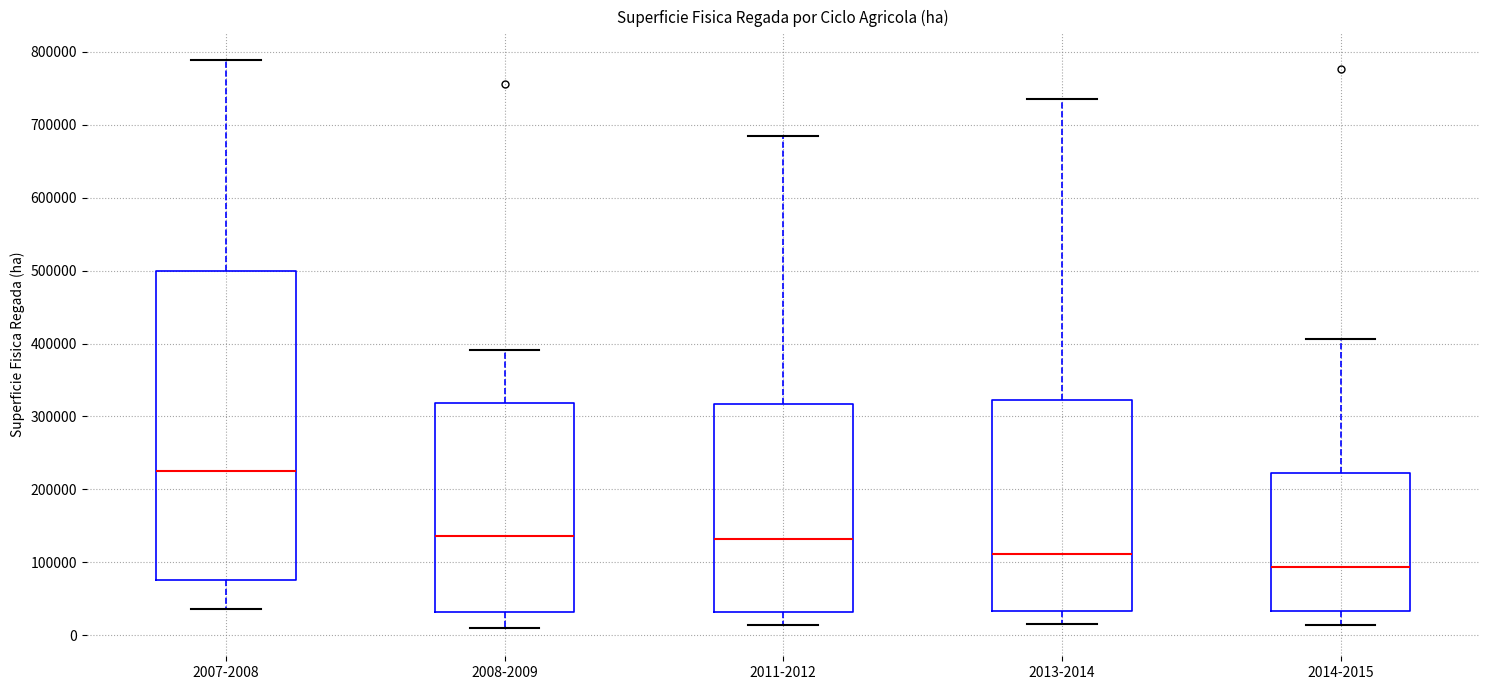

Reading left to right, transcribe this box plot: for each box, give where its median line is, the range the box spans, and where its two whiskers end, as read against the y-axis. The values are not printed on the chart, so give them approximately, as read against the axis.

2007-2008: median 230000, box 80000 to 500000, whiskers 40000 to 790000
2008-2009: median 140000, box 30000 to 320000, whiskers 10000 to 390000
2011-2012: median 130000, box 30000 to 320000, whiskers 10000 to 680000
2013-2014: median 110000, box 30000 to 320000, whiskers 10000 to 740000
2014-2015: median 90000, box 30000 to 220000, whiskers 10000 to 410000